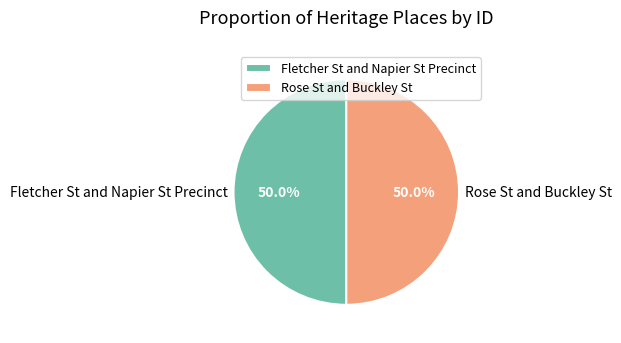

Approximately how many times larger is the value at Rose St and Buckley St compared to Fletcher St and Napier St Precinct?

1.0